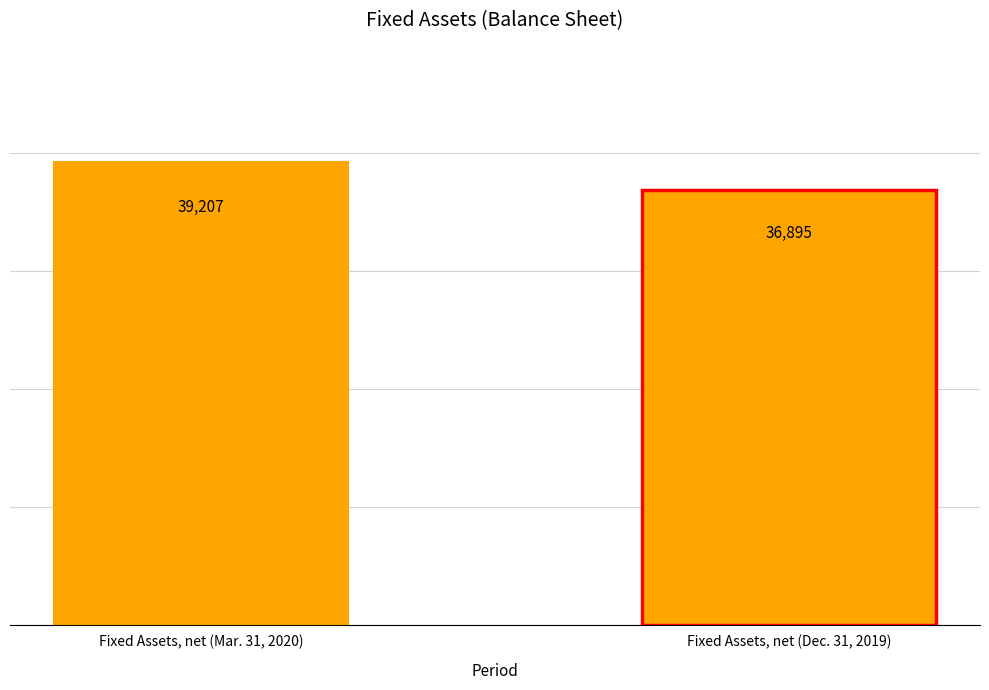

Reading left to right, extract all data points from this chart.

Fixed Assets, net (Mar. 31, 2020)=39207	Fixed Assets, net (Dec. 31, 2019)=36895